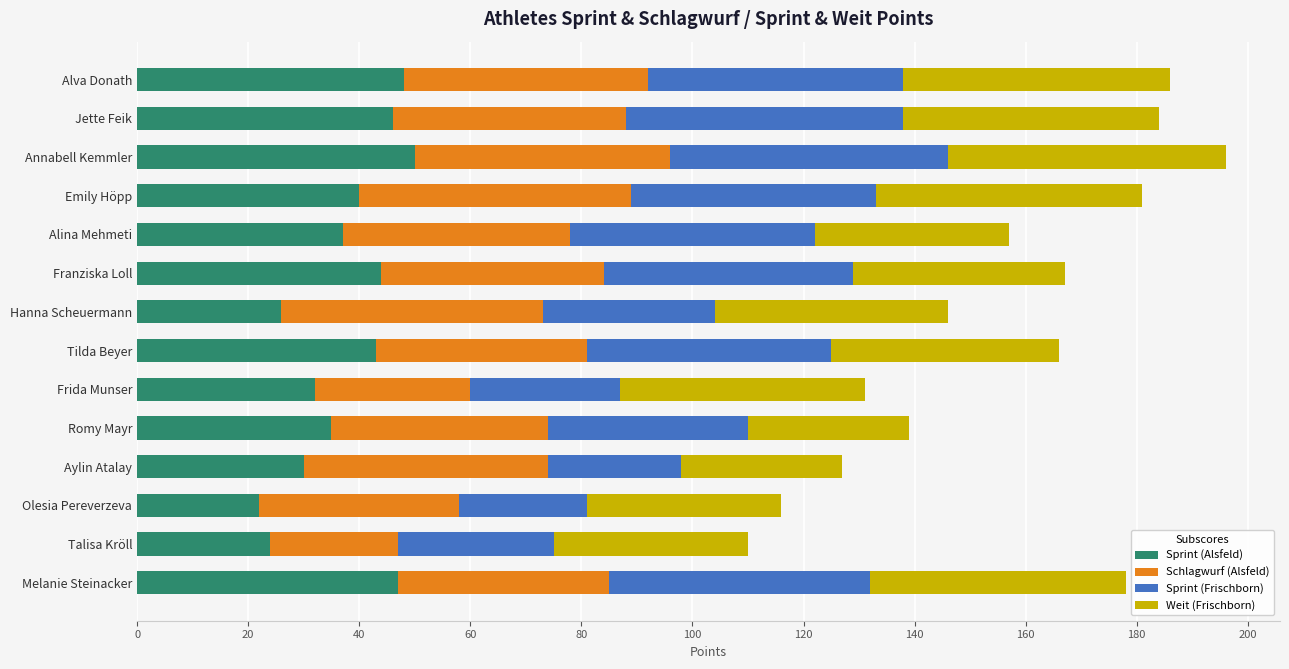

The Sprint (Alsfeld) series shows 16 at Alina Mehmeti. True or false?

False